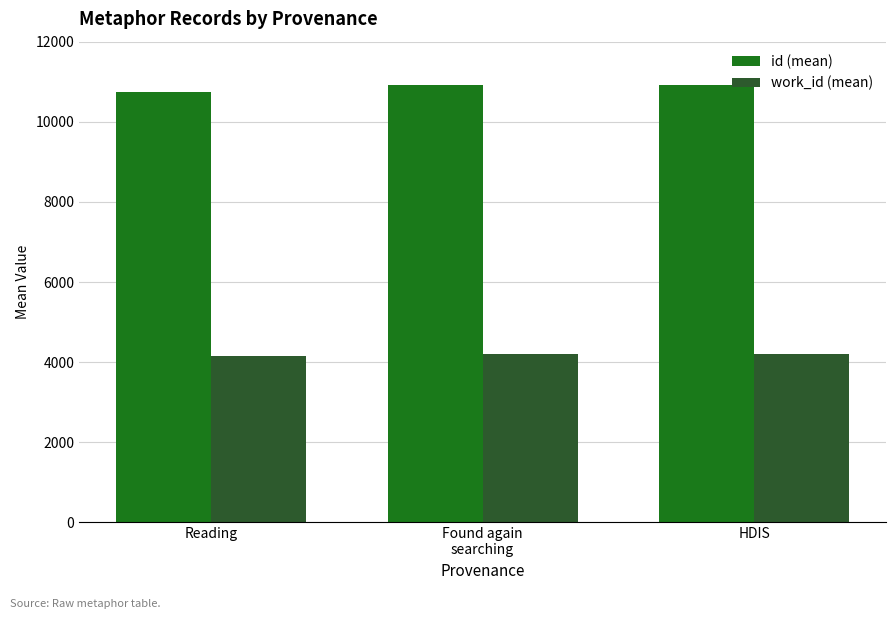

Rank the series by their maximum value, from lowest to highest.

work_id (mean), id (mean)